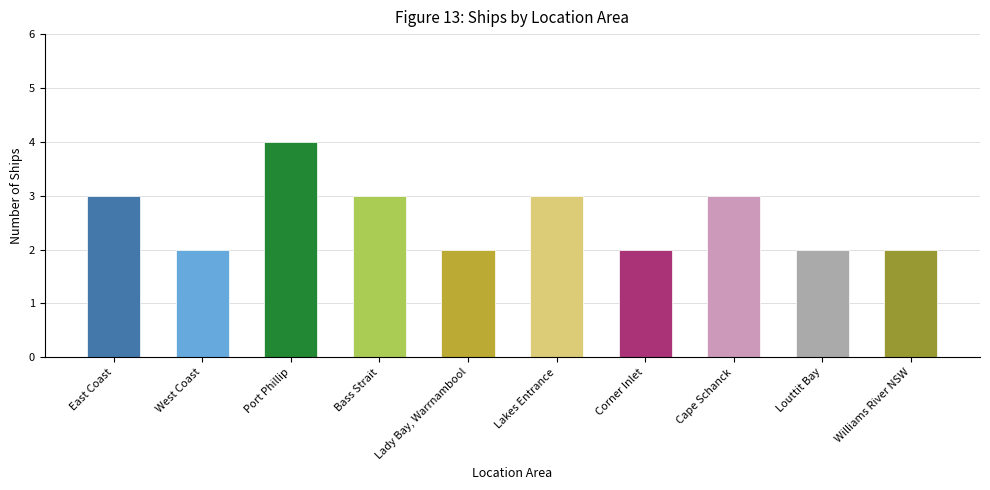

Reading right to left, list all the values displayed in this chart.

2	2	3	2	3	2	3	4	2	3